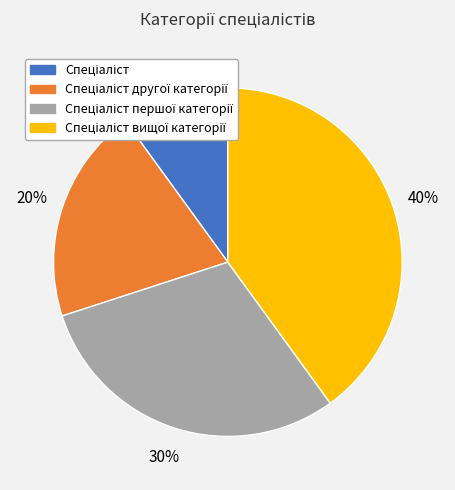

To the nearest percent, what is the average slice percentage?

25%